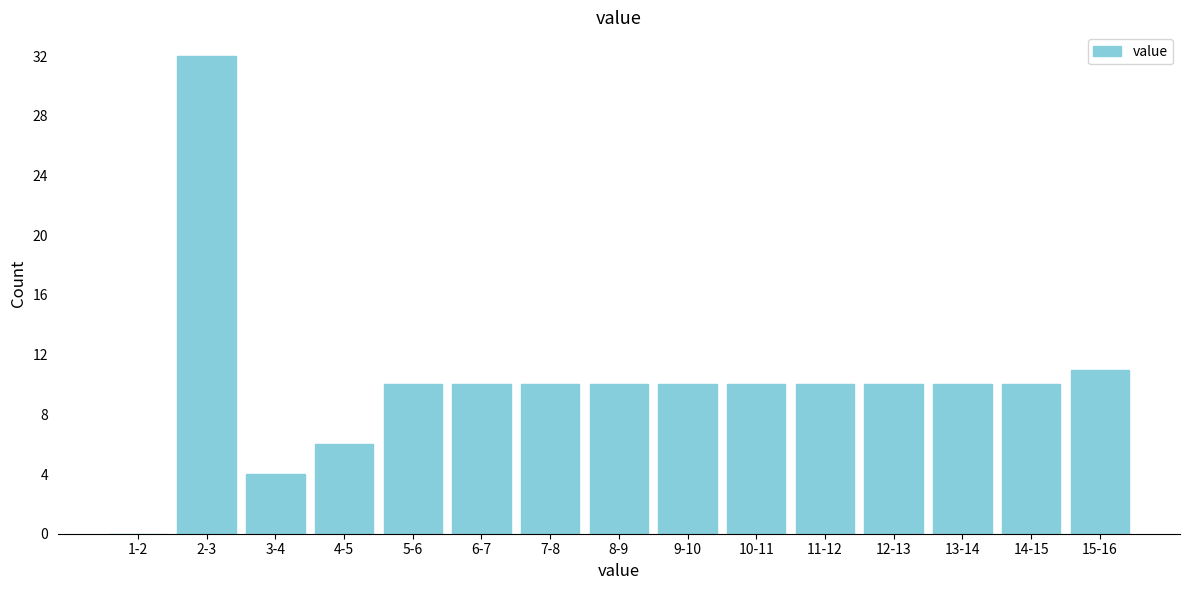

Reading left to right, extract all data points from this chart.

1-2=0	2-3=32	3-4=4	4-5=6	5-6=10	6-7=10	7-8=10	8-9=10	9-10=10	10-11=10	11-12=10	12-13=10	13-14=10	14-15=10	15-16=11